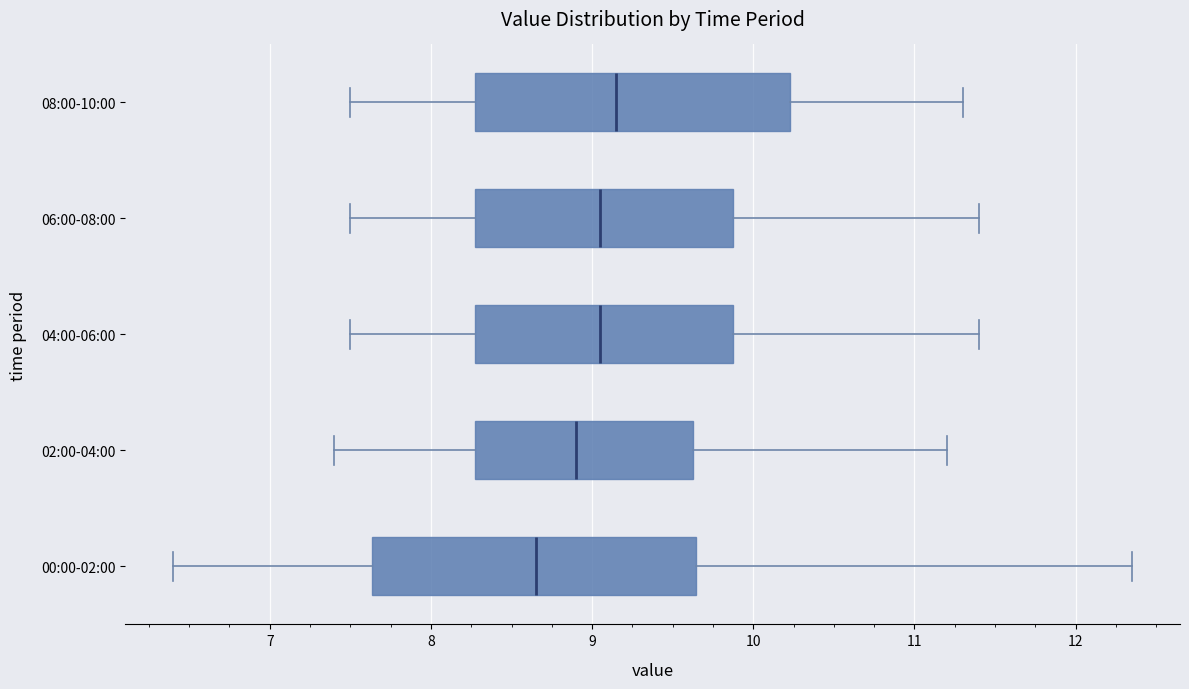

Where is the left edge of the box for 04:00-06:00 on the x-axis? The values are not printed on the chart, so give them approximately, as read against the axis.

8.3